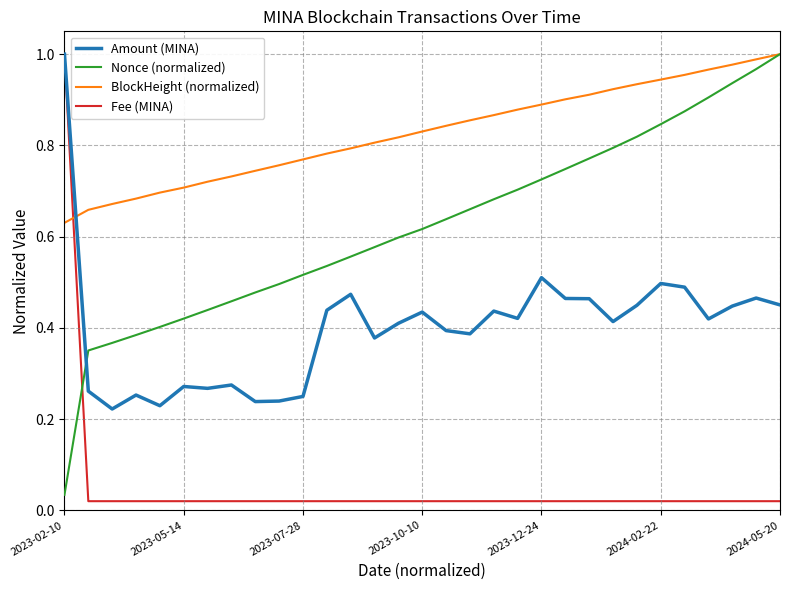

After their last crossing, which series has the higher values: Fee (MINA) or BlockHeight (normalized)?

BlockHeight (normalized)